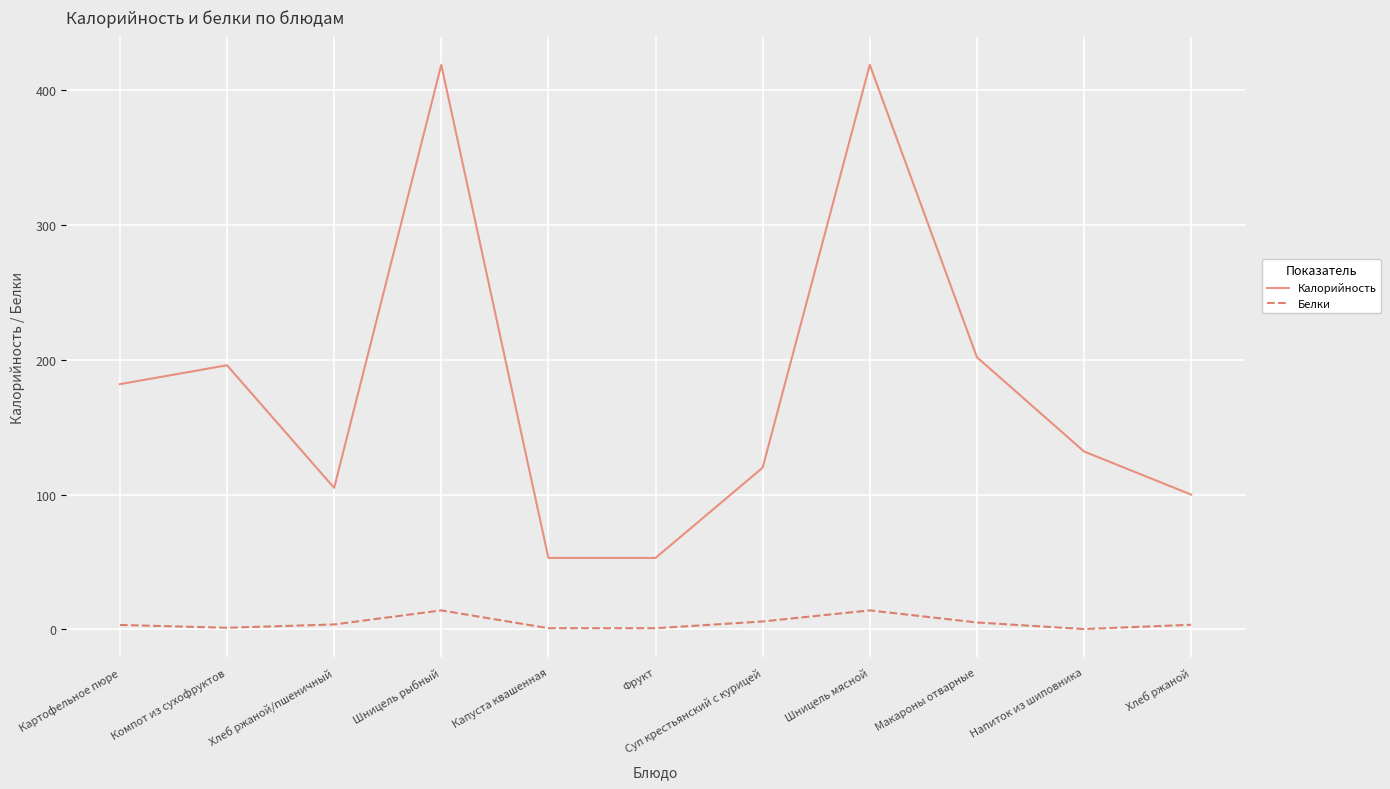

At Фрукт, list the series in order from largest to smallest.

Калорийность, Белки